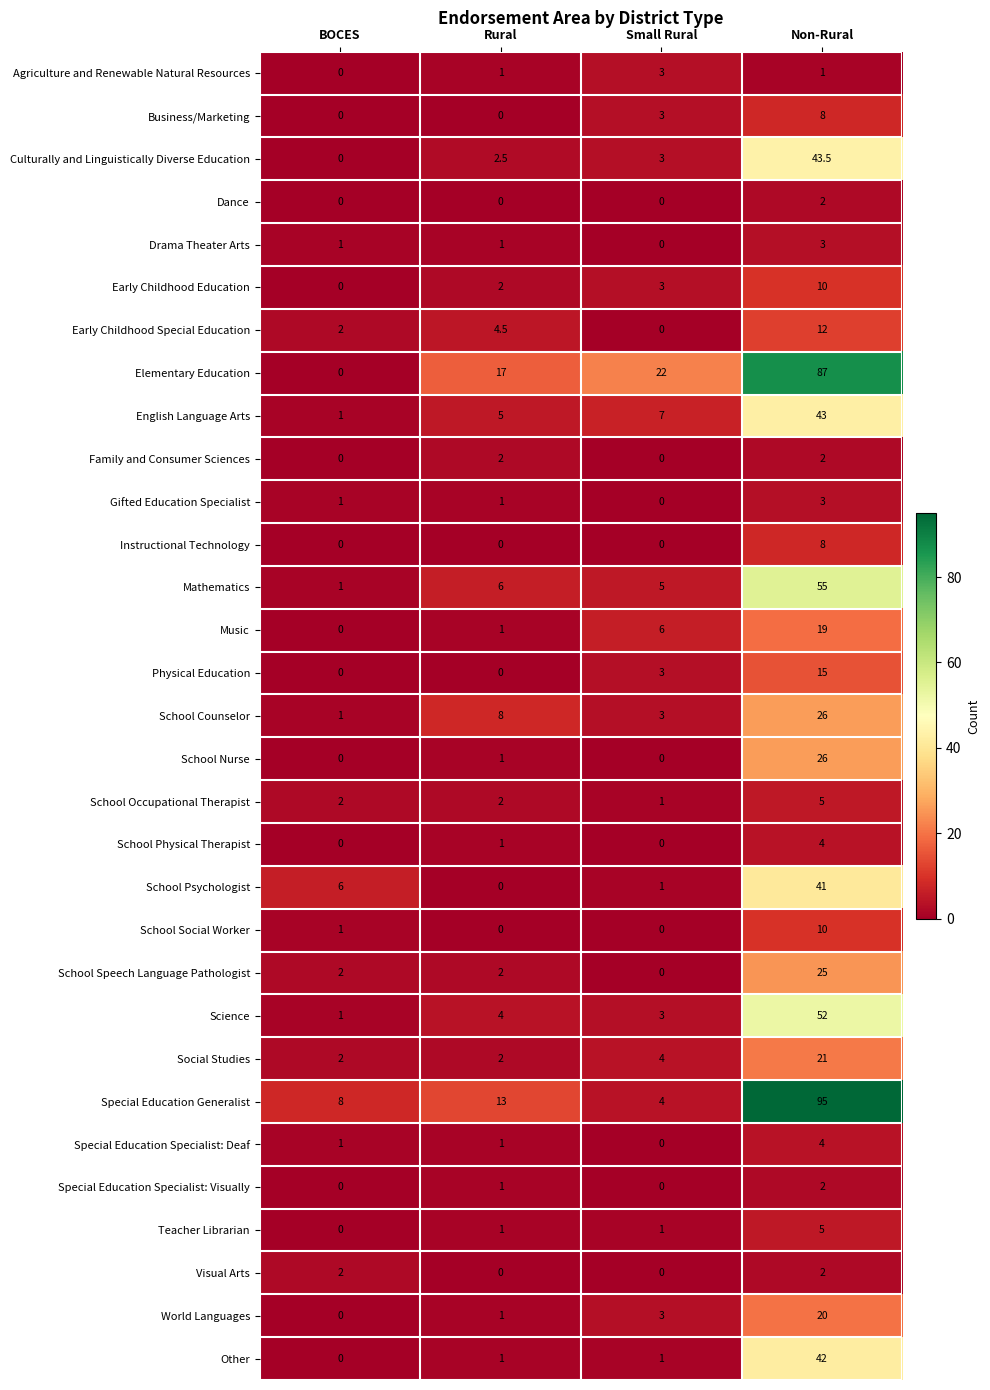

At which label does School Counselor reach its minimum?

BOCES